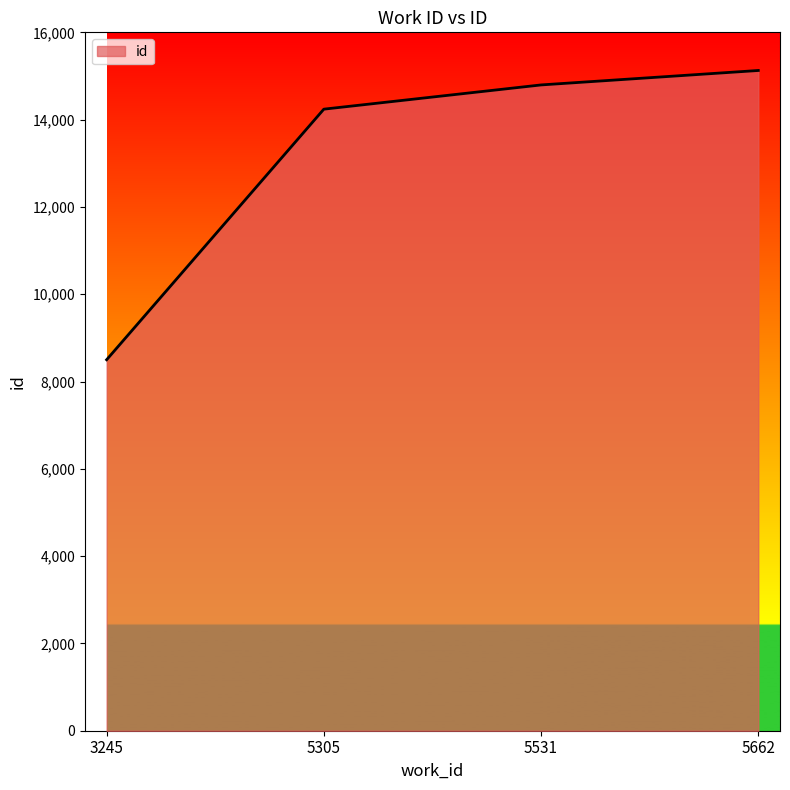

Which label corresponds to the smallest value in the chart?

3245